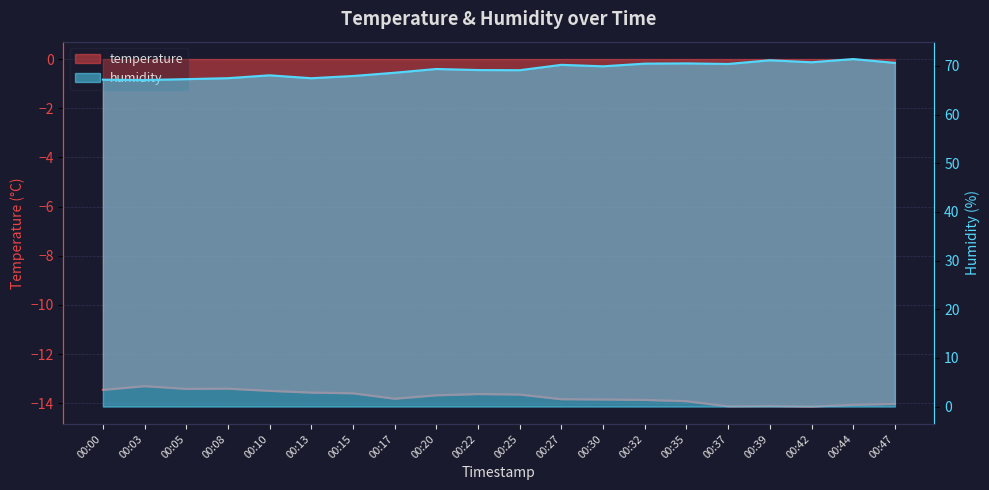

Count the number of data series in this chart.

2